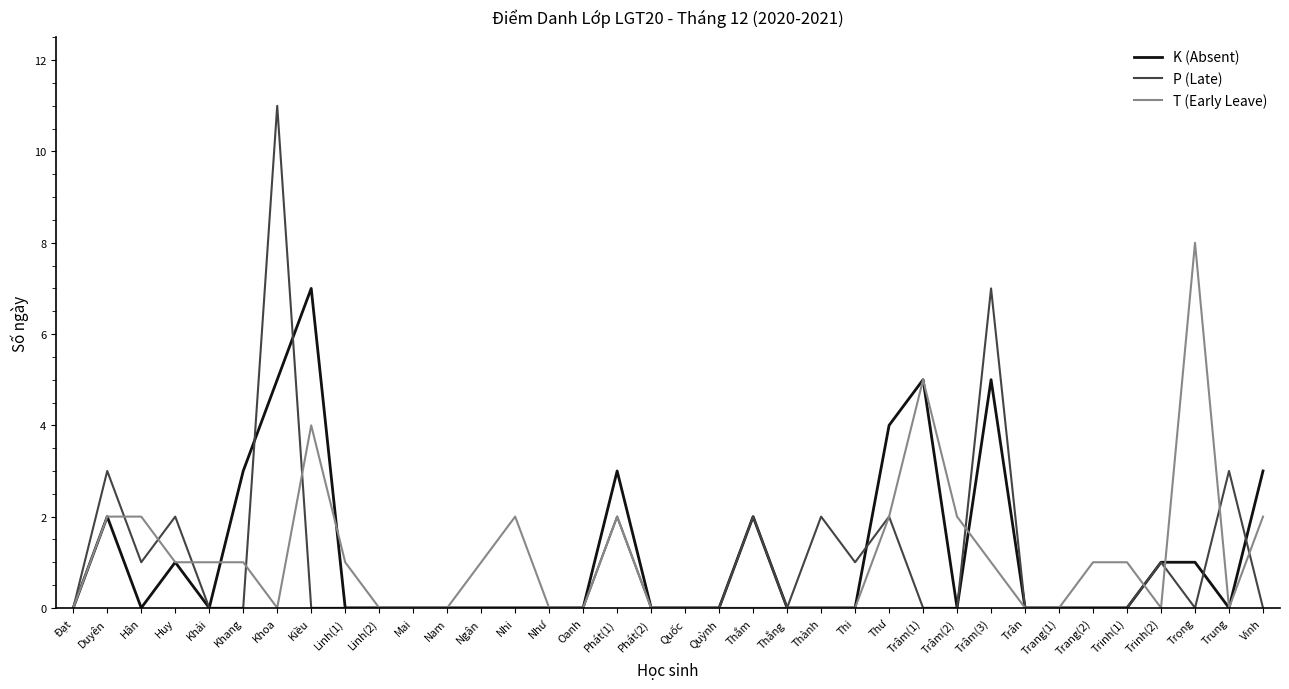

What is the greatest value displayed?

11